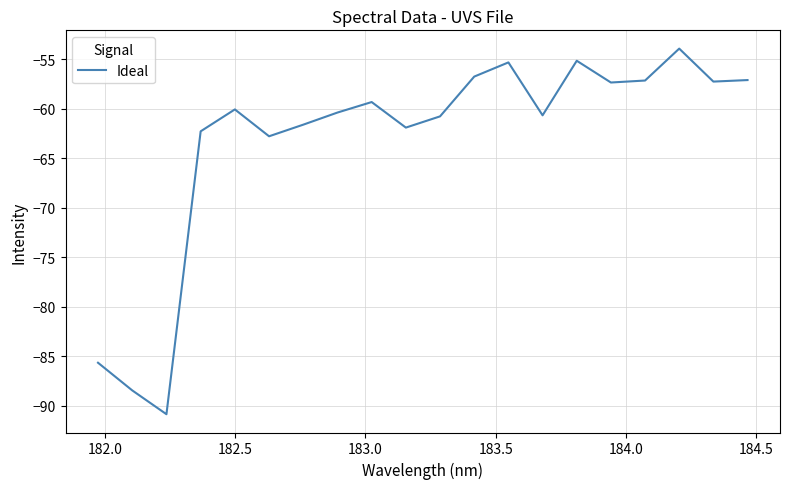

What is the difference between the maximum and minimum values?

36.9